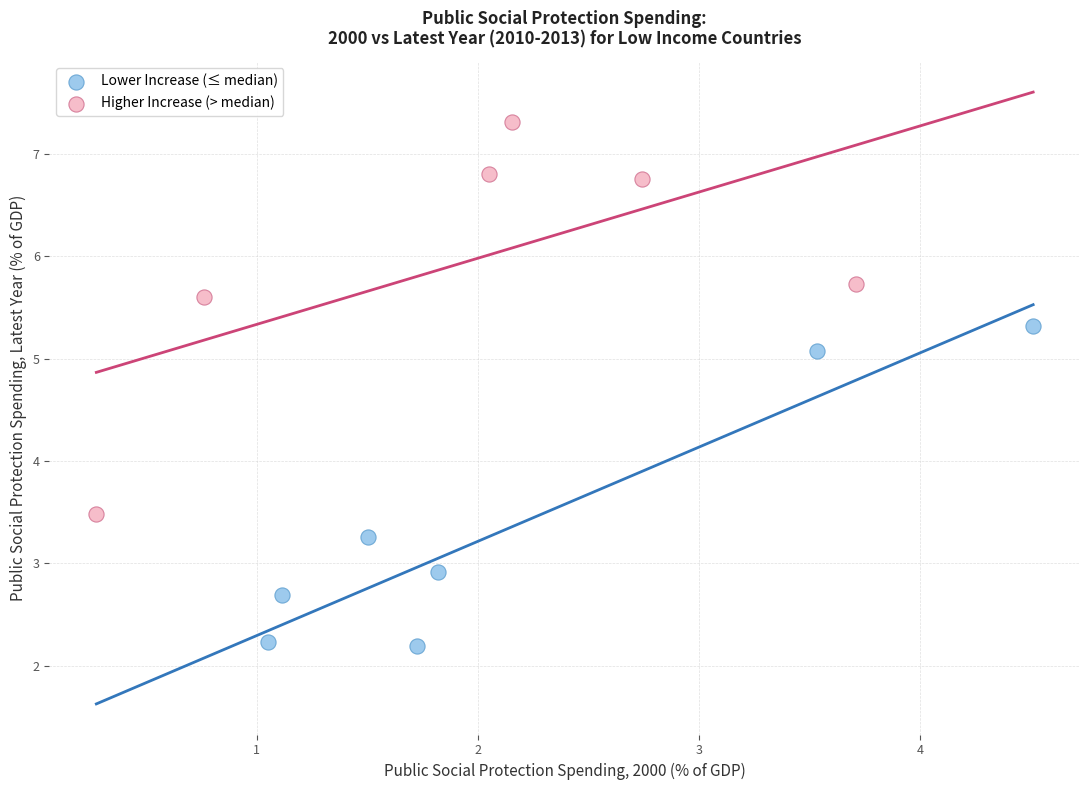

Which series has the widest spread of Y values?

Higher Increase (> median)